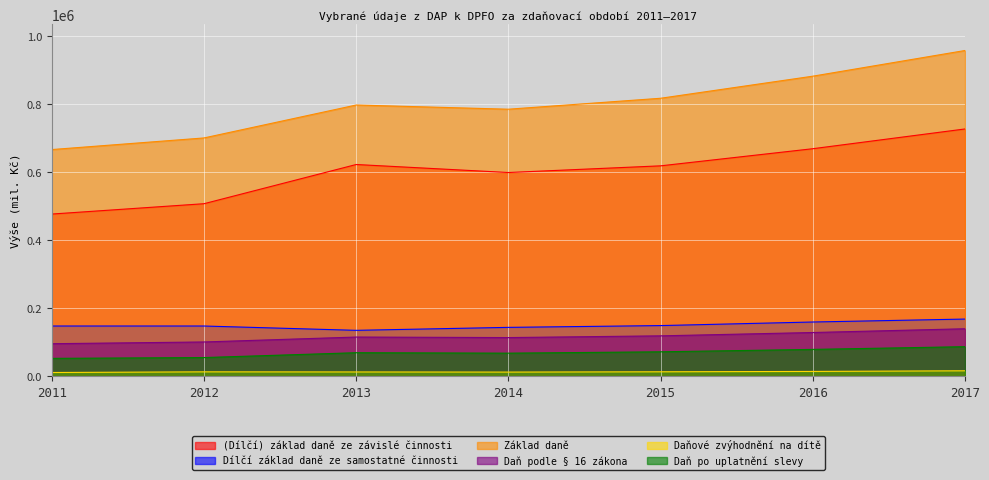

The value of (Dílčí) základ daně ze závislé činnosti at 2015 is 298473.3. True or false?

False